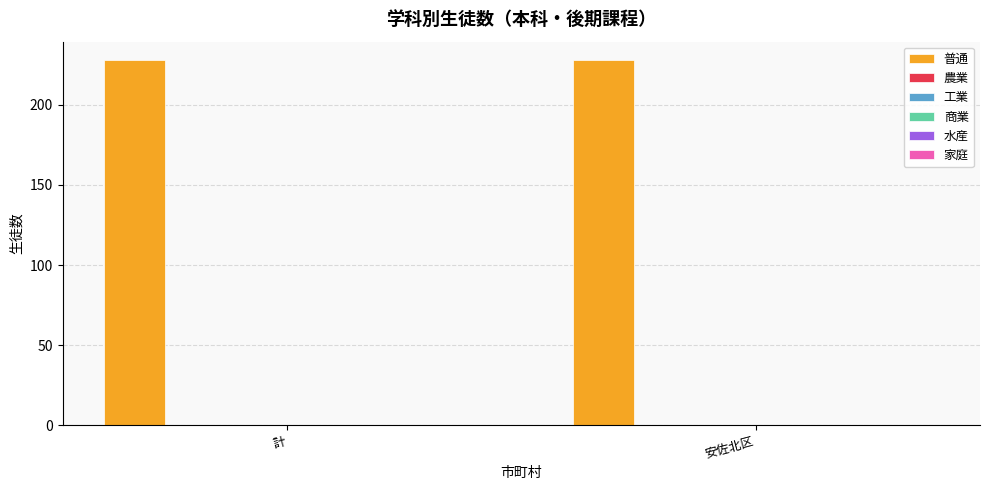

What is the label of the 1st bar from the left?

計